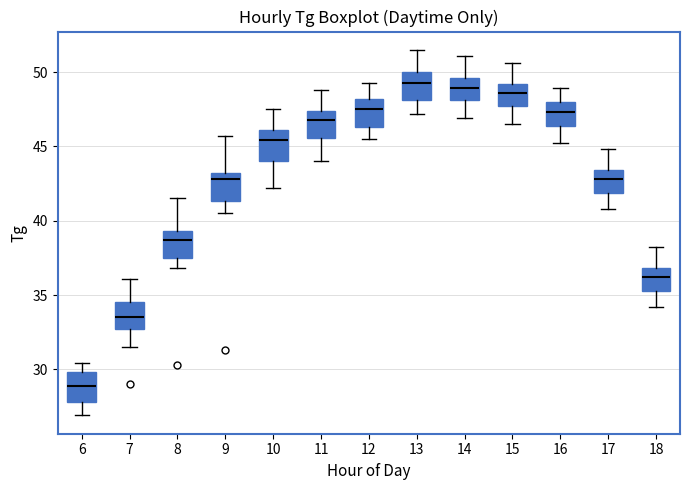

Reading left to right, read every box against the y-axis: the position of its median line, the range the box covers, and the ends of its whiskers. The values are not printed on the chart, so give them approximately, as read against the axis.

6: median 29.0, box 28.0 to 30.0, whiskers 27.0 to 30.5
7: median 33.5, box 32.5 to 34.5, whiskers 31.5 to 36.0
8: median 38.5, box 37.5 to 39.5, whiskers 37.0 to 41.5
9: median 43.0 (just below the box's upper edge), box 41.5 to 43.0, whiskers 40.5 to 45.5
10: median 45.5, box 44.0 to 46.0, whiskers 42.0 to 47.5
11: median 47.0, box 45.5 to 47.5, whiskers 44.0 to 49.0
12: median 47.5, box 46.5 to 48.0, whiskers 45.5 to 49.5
13: median 49.5, box 48.0 to 50.0, whiskers 47.0 to 51.5
14: median 49.0, box 48.0 to 49.5, whiskers 47.0 to 51.0
15: median 48.5, box 47.5 to 49.0, whiskers 46.5 to 50.5
16: median 47.5, box 46.5 to 48.0, whiskers 45.0 to 49.0
17: median 43.0, box 42.0 to 43.5, whiskers 41.0 to 45.0
18: median 36.0, box 35.5 to 37.0, whiskers 34.0 to 38.0